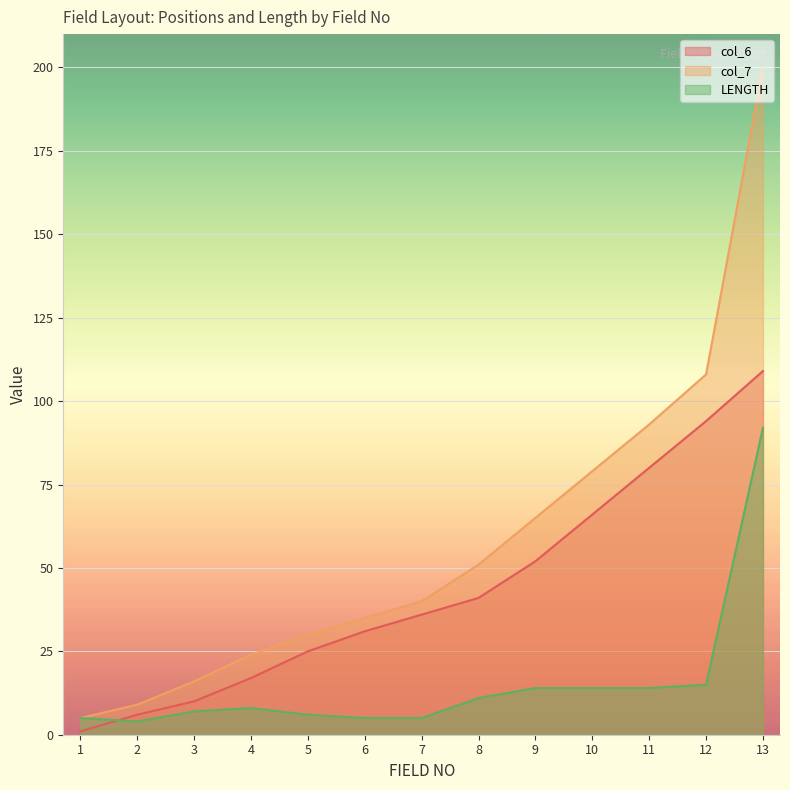

The value of col_6 at 12 is 45. True or false?

False